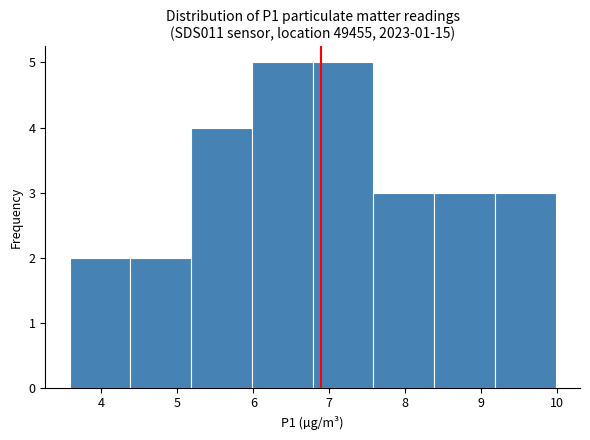

Reading left to right, transcribe this chart: for each bar, give the range it covers on the x-axis and its height. Neither the bar edges nor the heights are printed on the chart, so give them approximately, as read against the axes.

3.58 to 4.38: 2
4.38 to 5.18: 2
5.18 to 5.98: 4
5.98 to 6.78: 5
6.78 to 7.58: 5
7.58 to 8.38: 3
8.38 to 9.18: 3
9.18 to 9.98: 3